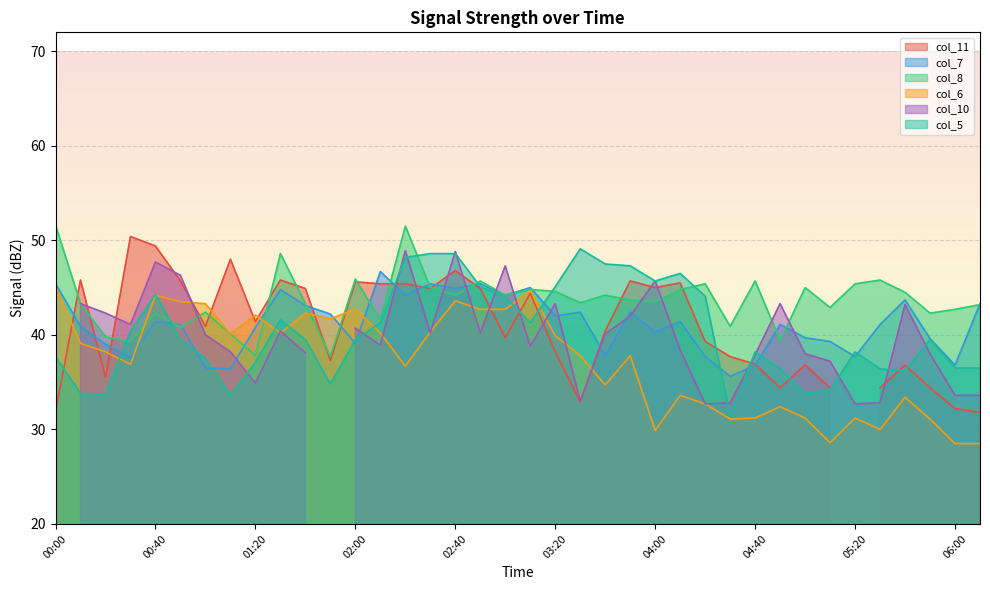

Which series changed the most between 00:50 and 03:20?

col_5